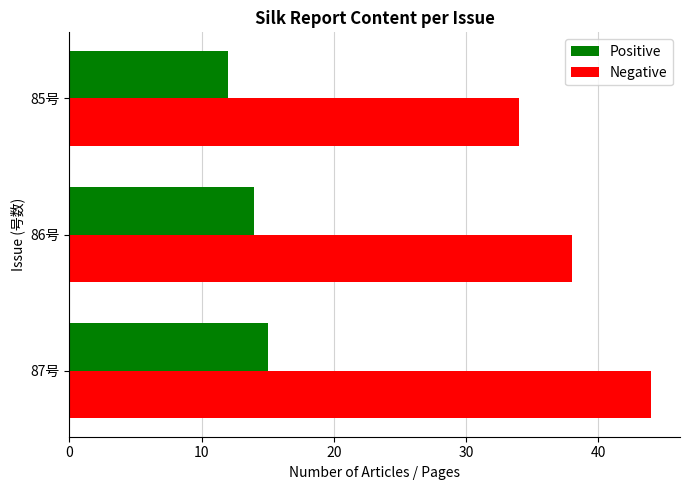

How many values in the Negative series are below 38?

1